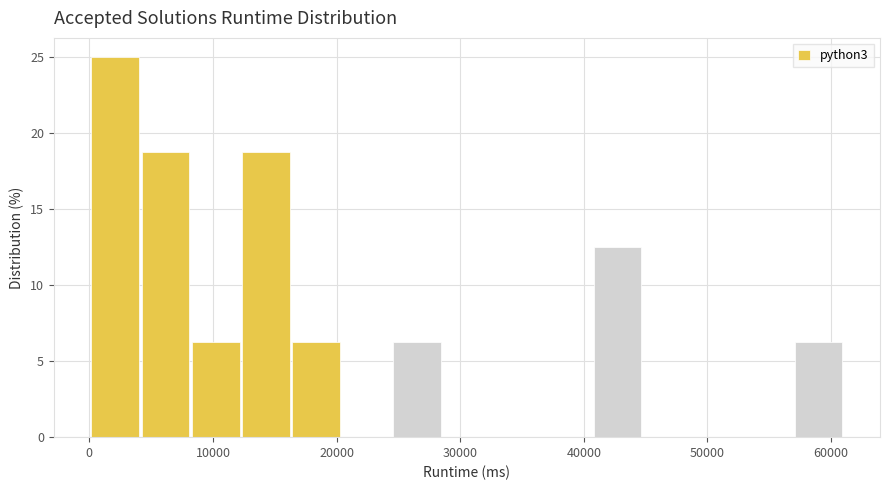

Reading left to right, transcribe this chart: for each bar, give the range it covers on the x-axis and its height. Neither the bar edges nor the heights are printed on the chart, so give them approximately, as read against the axes.

0 to 4000: 25.0
4000 to 8000: 19.0
8000 to 12000: 6.5
12000 to 16000: 19.0
16000 to 20000: 6.5
20000 to 25000: 0
25000 to 29000: 6.5
29000 to 33000: 0
33000 to 37000: 0
37000 to 41000: 0
41000 to 45000: 12.5
45000 to 49000: 0
49000 to 53000: 0
53000 to 57000: 0
57000 to 61000: 6.5